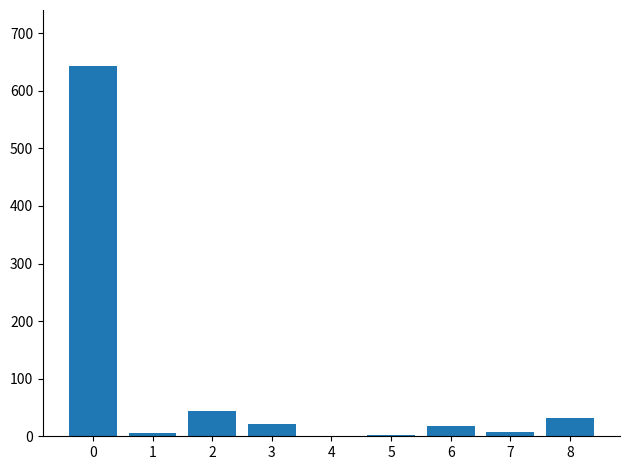

What is the change in value from 0 to 3?

-622.1